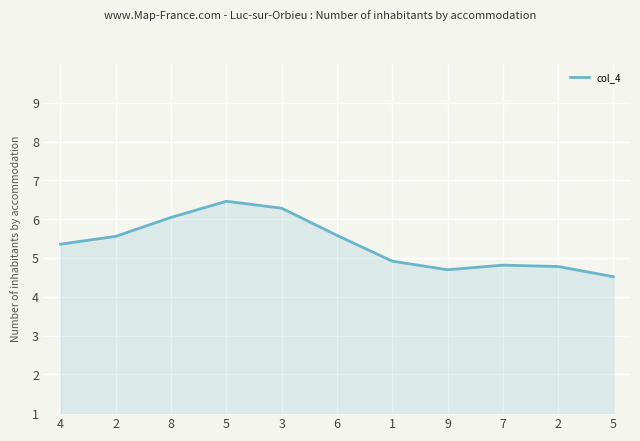

How many lines are shown in the chart?

1